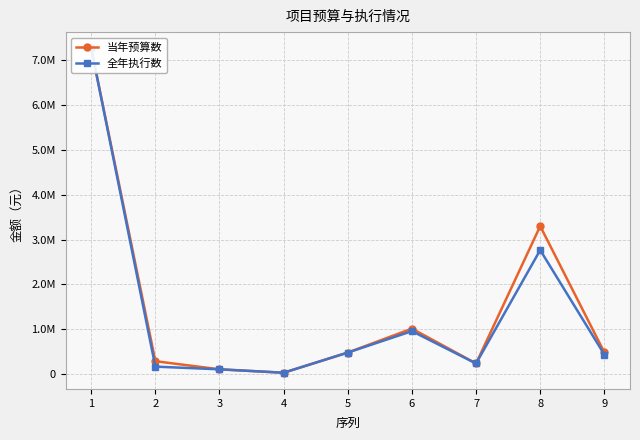

Between 2 and 5, which is larger?

5